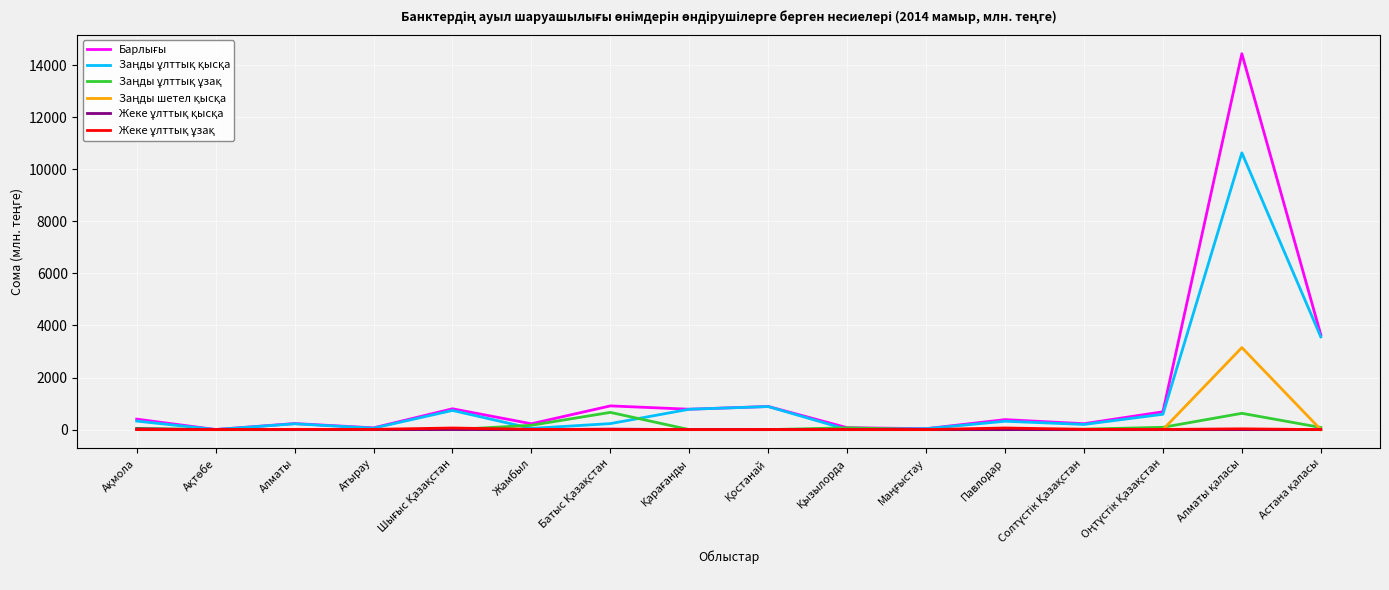

Reading left to right, what are all the values shown in this chart?

Барлығы: 403.0	3.6	233.2	68.0	800.4	224.9	911.2	783.1	888.8	74.9	36.0	384.2	227.1	685.4	14437.3	3643.4
Заңды ұлттық қысқа: 327.8	3.6	223.4	56.2	736.5	46.6	230.6	783.1	885.3	4.6	36.0	321.6	199.0	589.7	10629.8	3561.2
Заңды ұлттық ұзақ: 48.3	0.0	0.0	2.2	0.0	167.3	661.7	0.0	0.0	70.3	0.0	0.0	18.1	88.7	626.0	82.2
Заңды шетел қысқа: 0.0	0.0	0.0	0.0	0.0	0.0	0.0	0.0	0.0	0.0	0.0	0.0	0.0	0.0	3151.4	0.0
Жеке ұлттық қысқа: 27.0	0.0	0.0	0.0	1.9	0.0	18.9	0.0	0.0	0.0	0.0	0.0	0.0	0.0	0.0	0.0
Жеке ұлттық ұзақ: 0.0	0.0	9.8	9.5	62.0	10.9	0.0	0.0	3.5	0.0	0.0	62.6	10.0	7.0	30.0	0.0